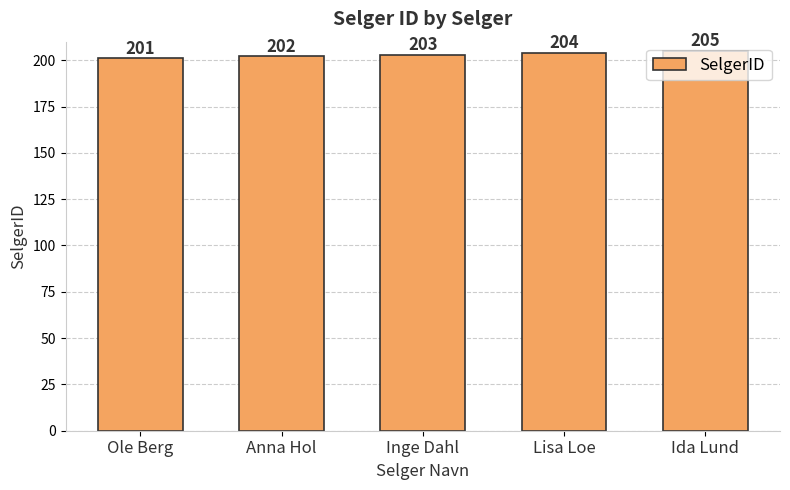

What is the label of the 5th bar from the right?

Ole Berg